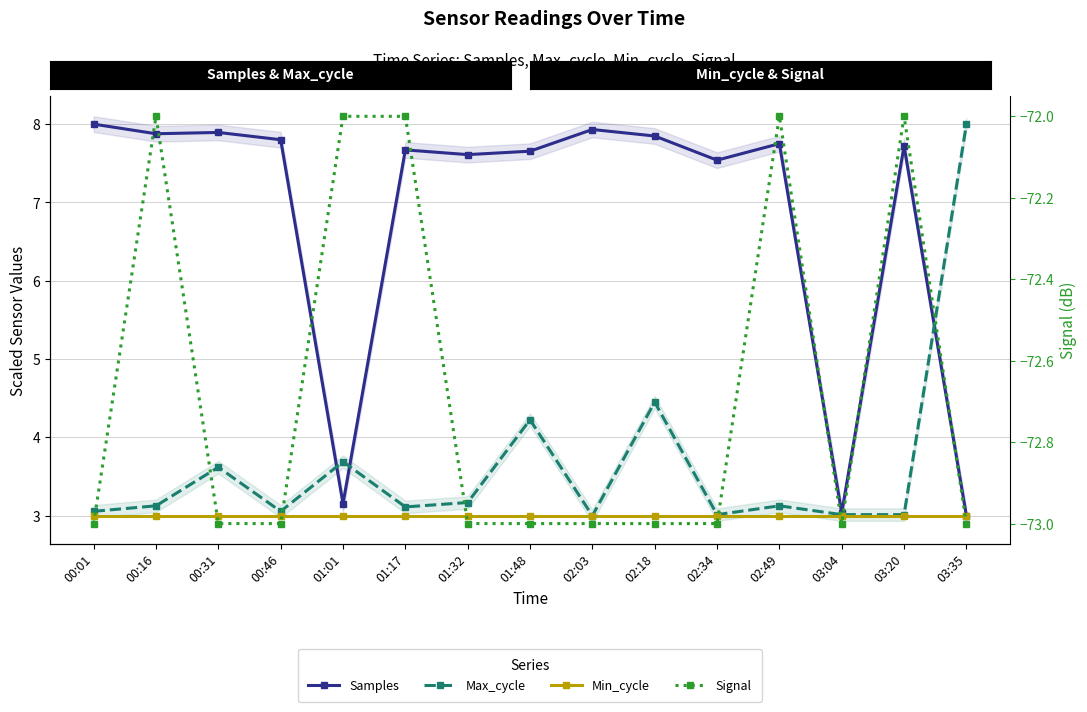

Which series changed the most between 01:32 and 03:04?

Samples